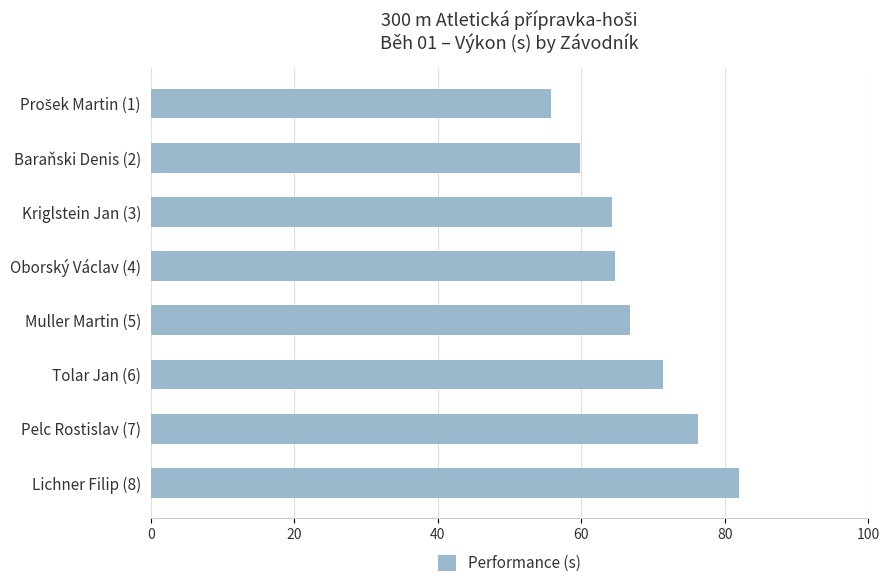

What is the maximum value shown in the chart?

82.0